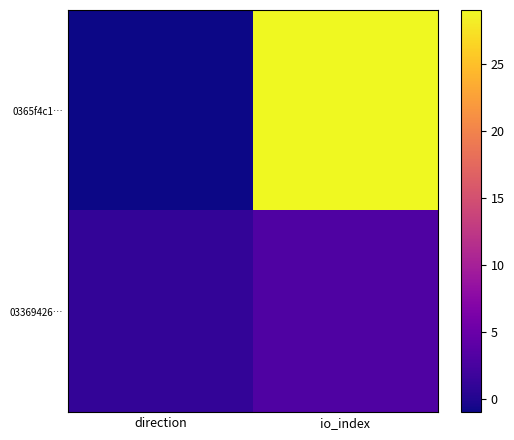

Reading left to right, transcribe all the data shown in this chart.

0365f4c1…: direction=-1	io_index=29
03369426…: direction=1	io_index=3